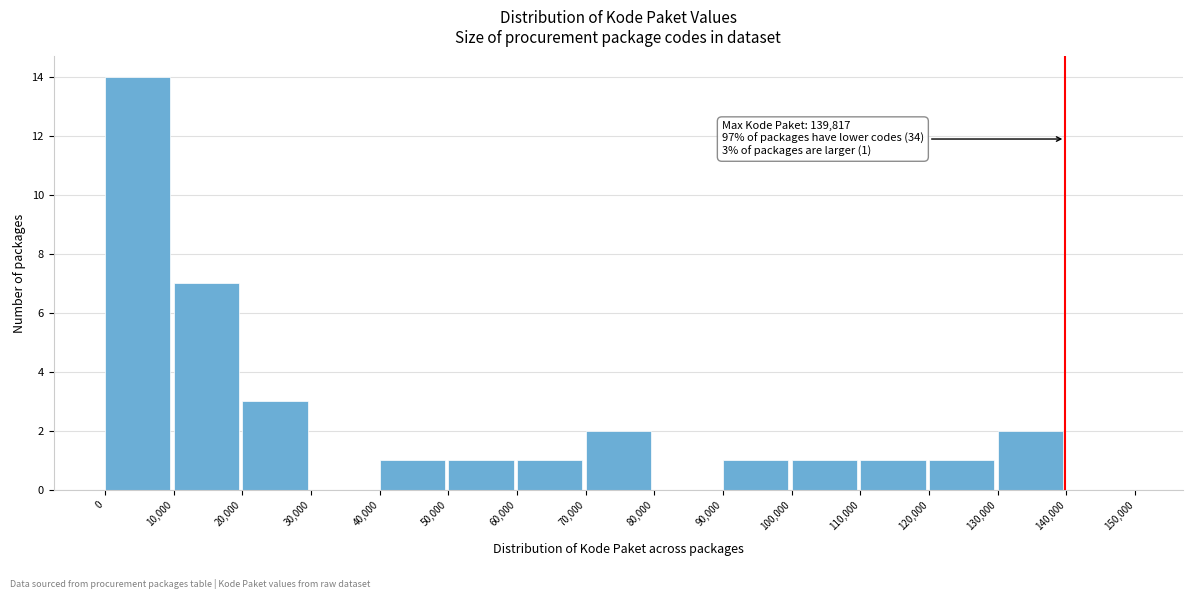

Over which range of the x-axis is the bar tallest?

0 to 10,000